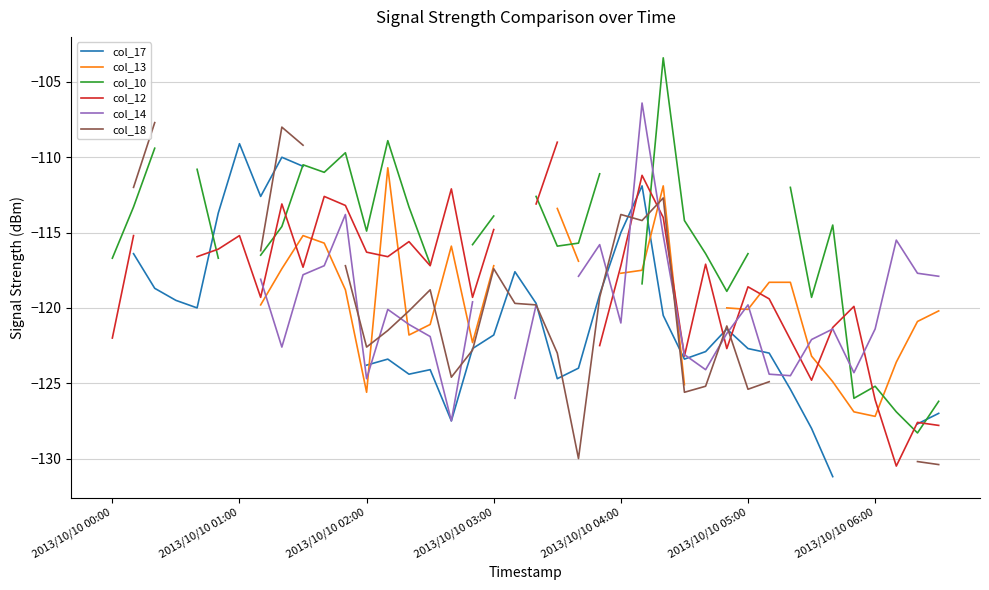

What is the spread (max minus min) of values at 22?

14.3